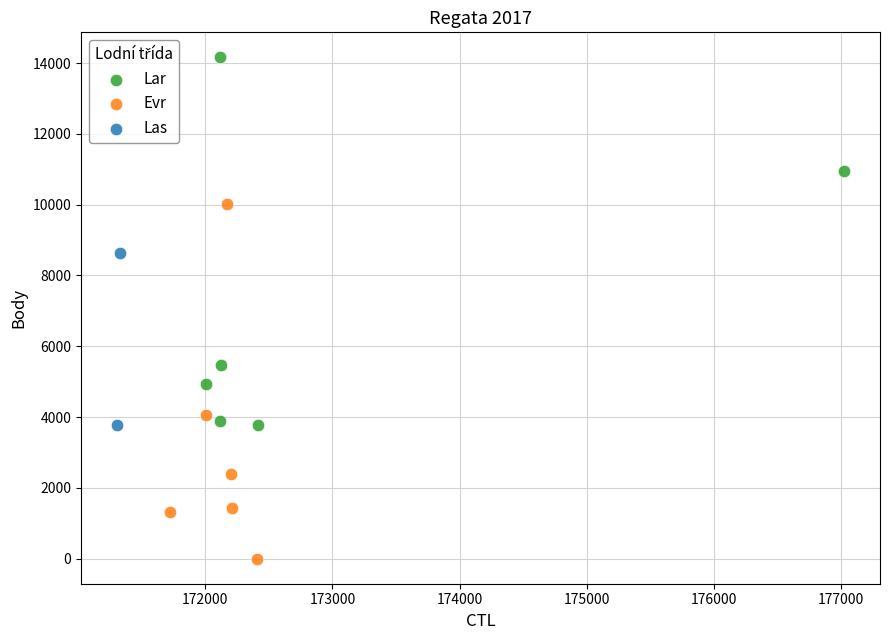

Which series reaches the maximum Y coordinate?

Lar